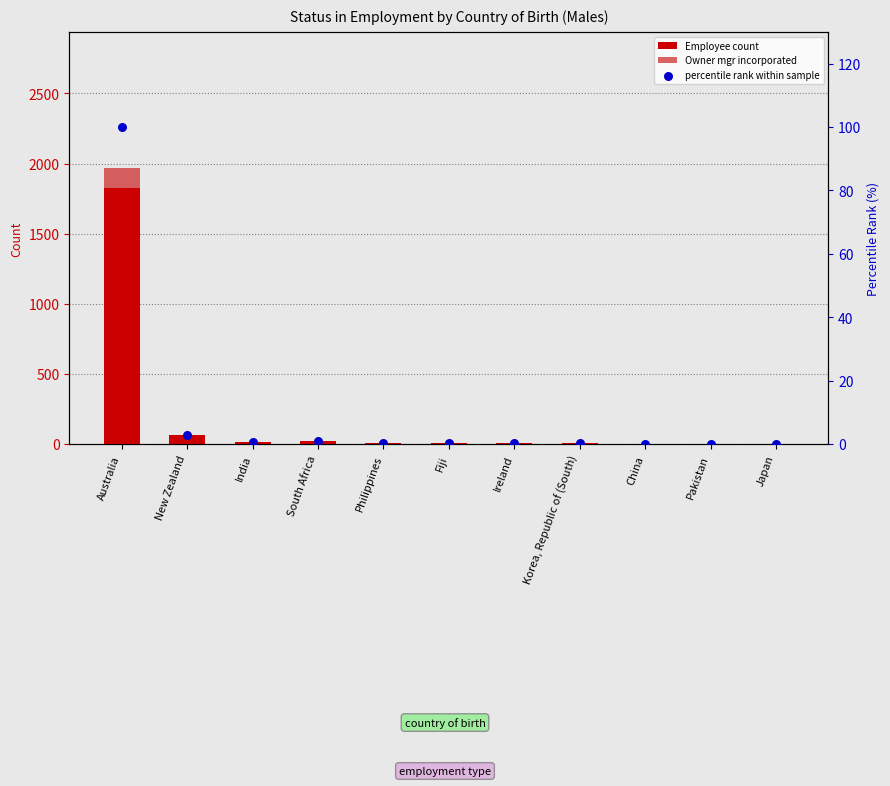

Which series reaches the maximum Y coordinate?

Employee count